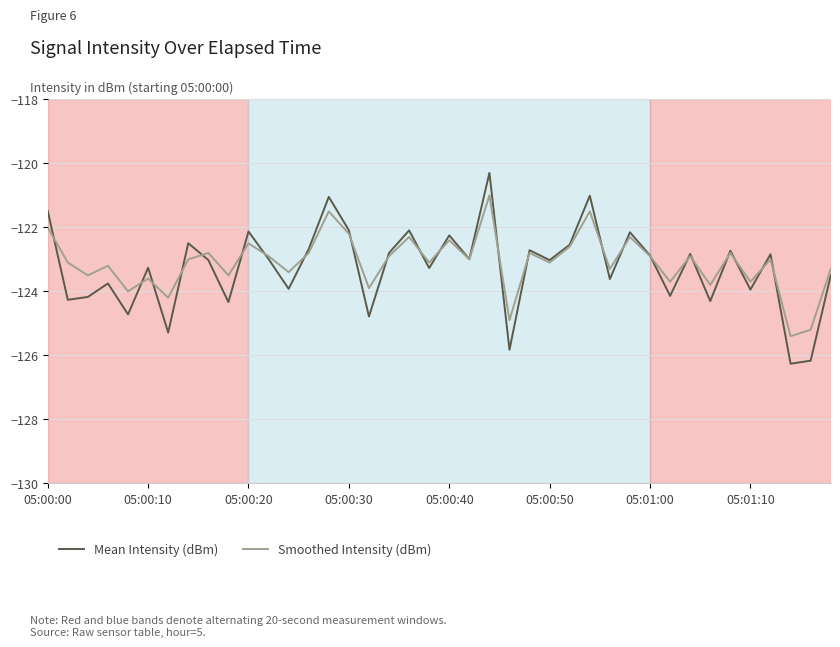

Which series ends up on top after the final intersection of Smoothed Intensity (dBm) and Mean Intensity (dBm)?

Smoothed Intensity (dBm)